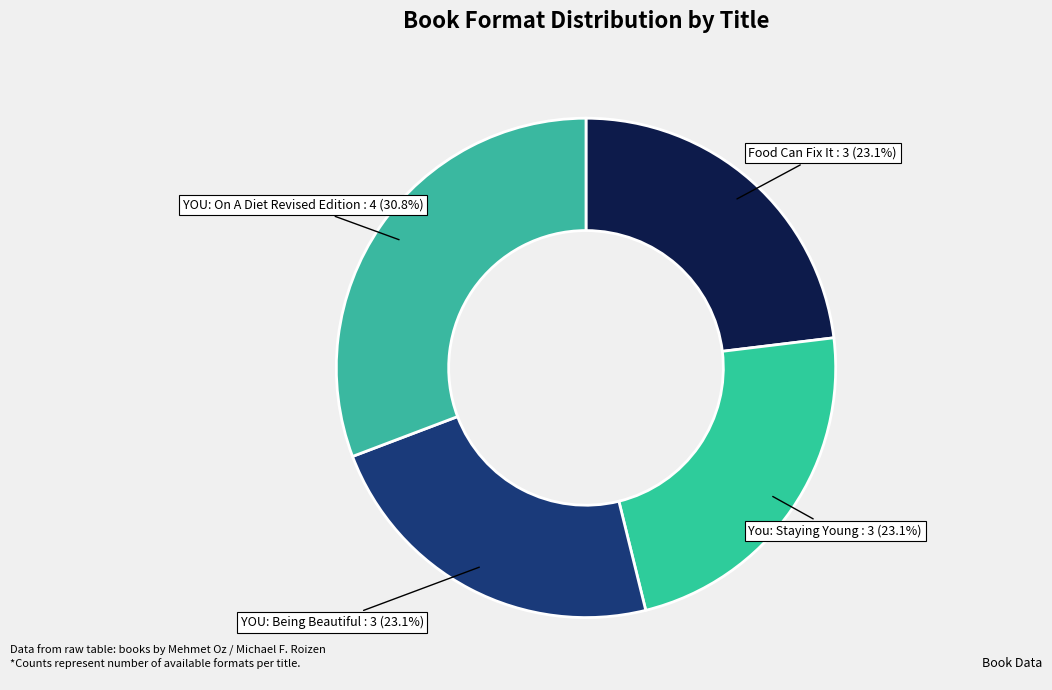

What portion of the pie excludes You: Staying Young?

76.9%